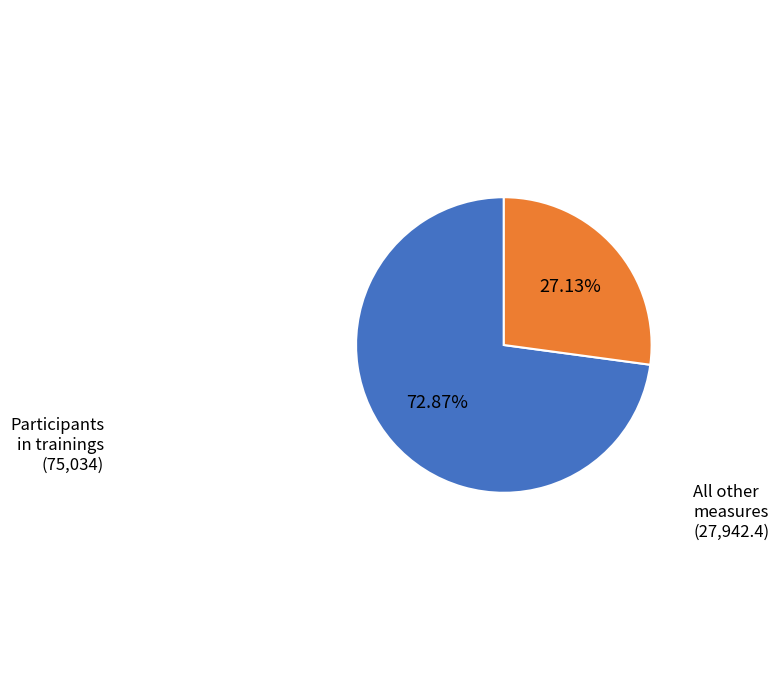

Between Participants in trainings and All other measures, which is larger?

Participants in trainings